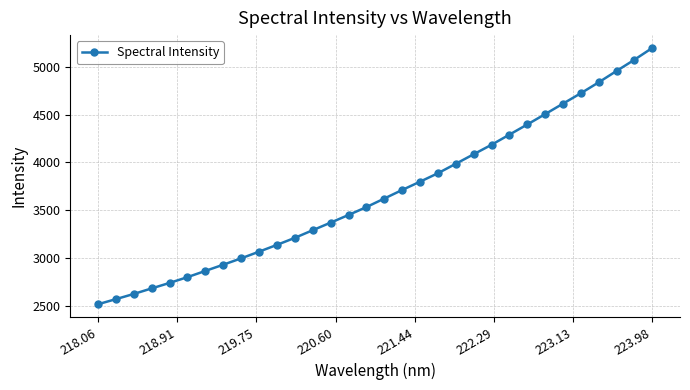

What is the maximum value shown in the chart?

5197.0